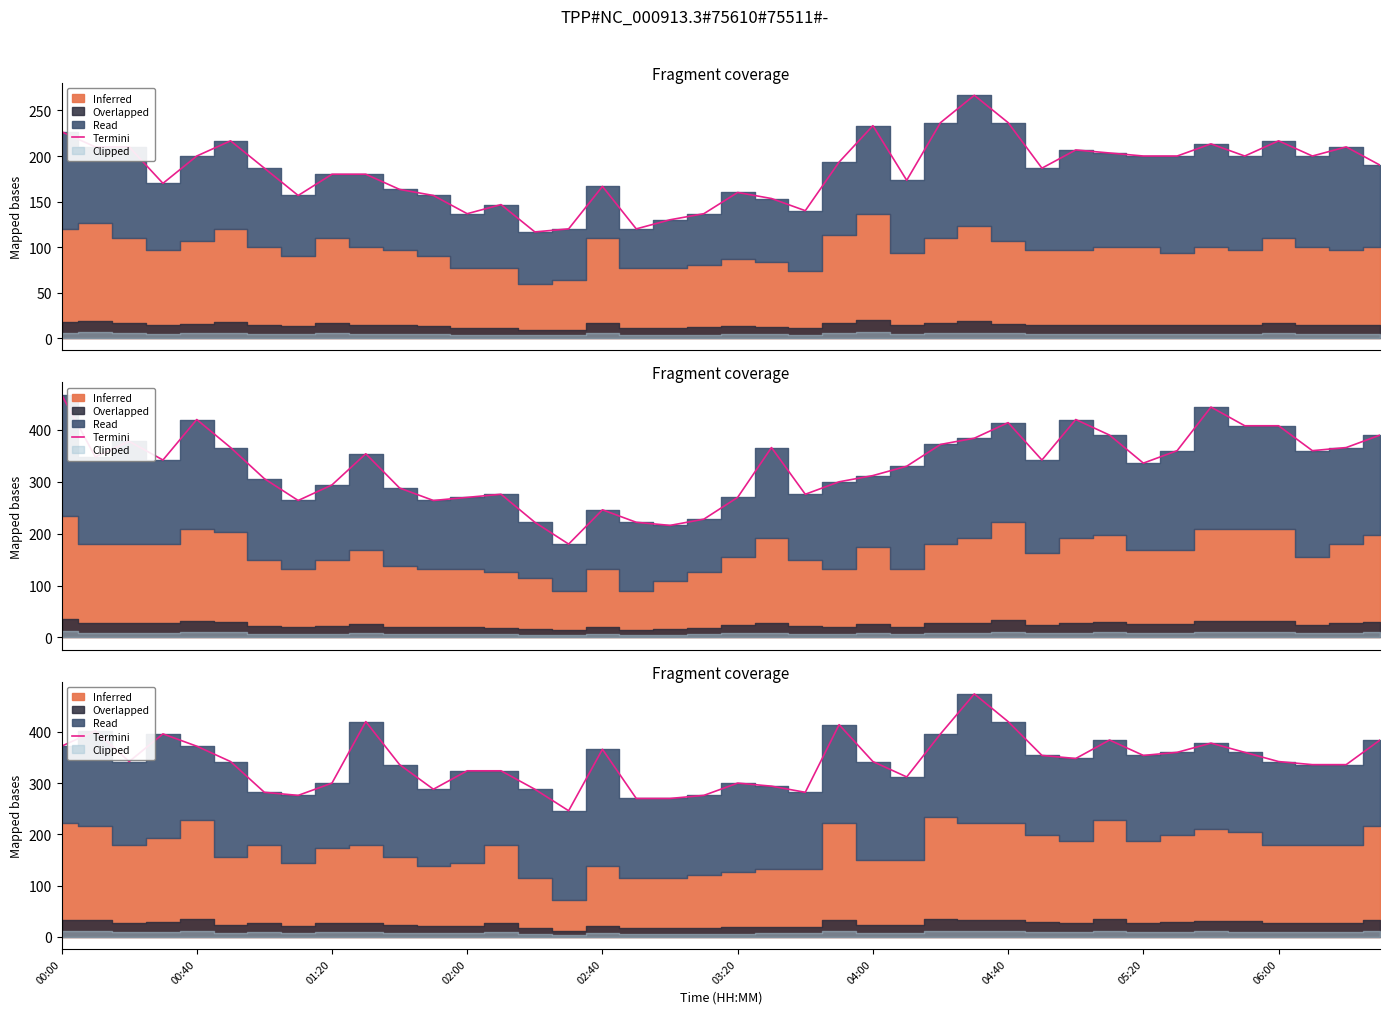

How many categories are shown in the chart?

40